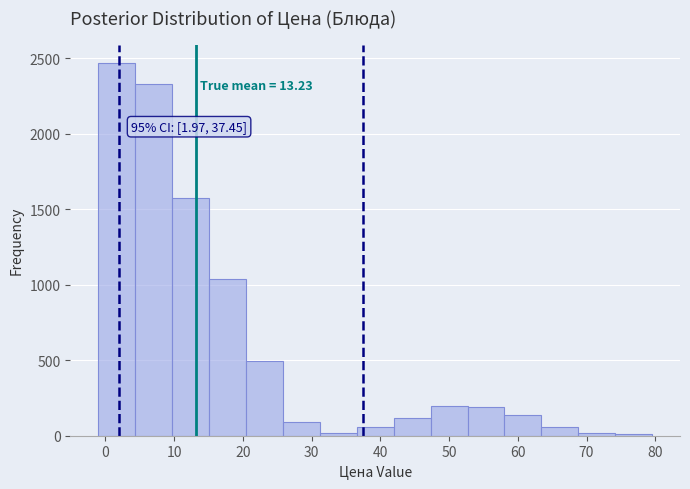

Over which range of the x-axis is the bar tallest?

-1 to 4